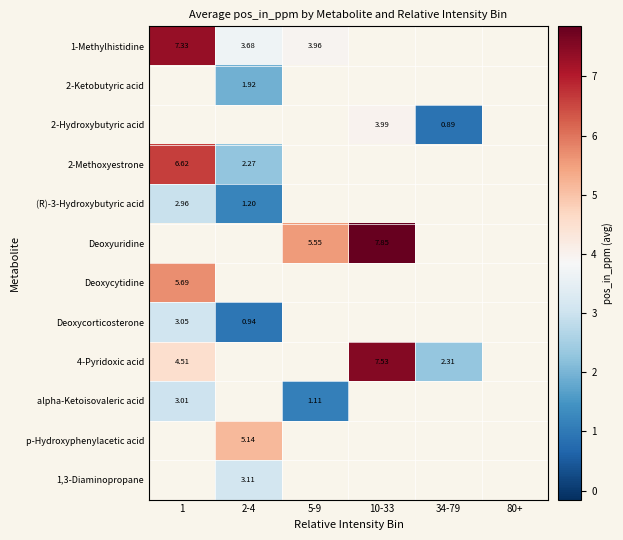

Which series has the widest spread of values?

4-Pyridoxic acid